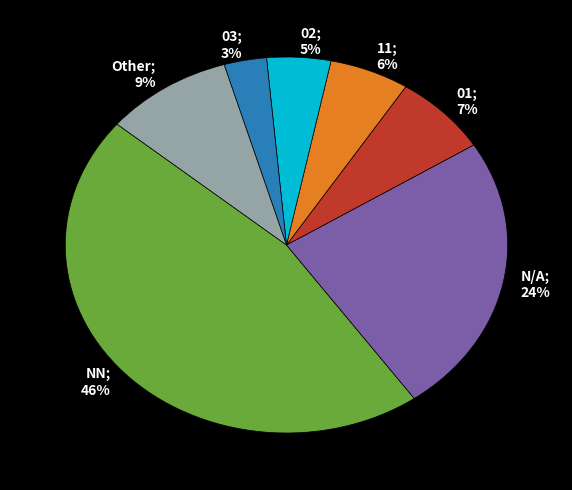

To the nearest percent, what is the average slice percentage?

14%